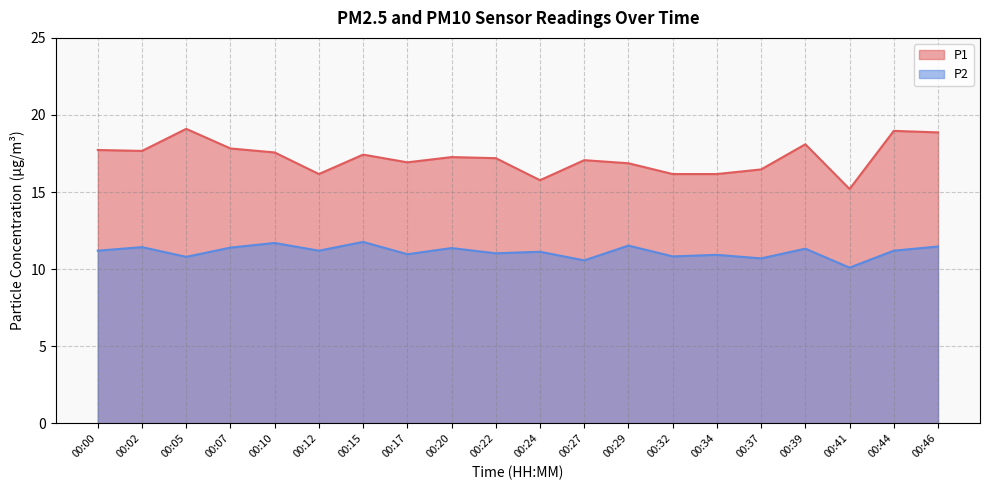

Rank the series by their average value, from lowest to highest.

P2, P1